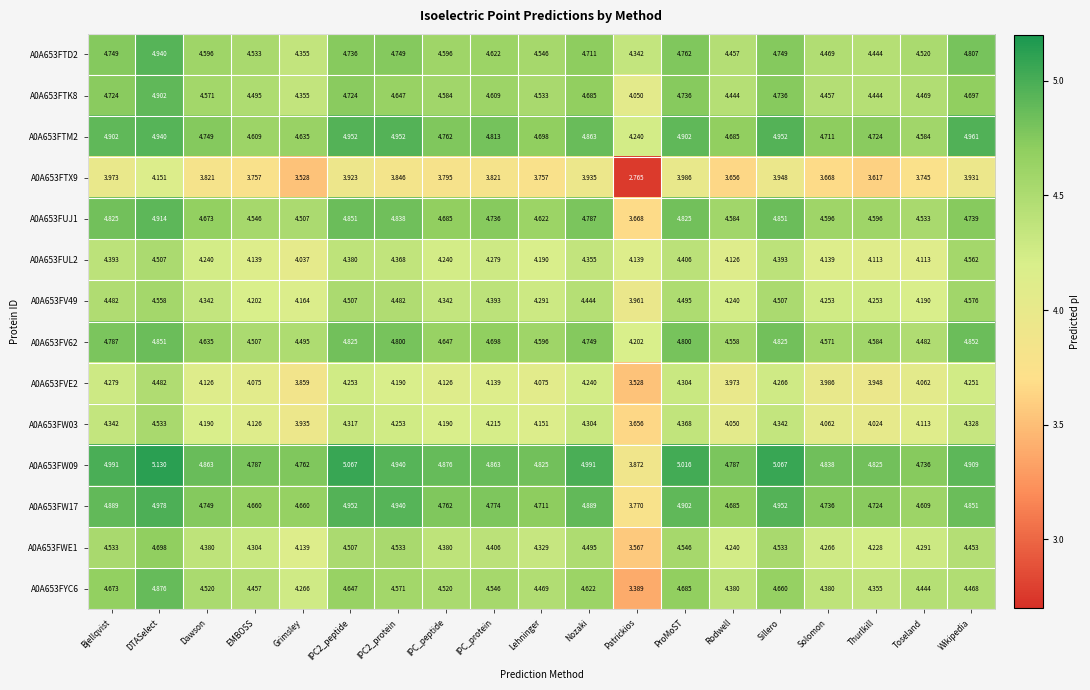

At which label does A0A653FV62 reach its peak?

Wikipedia